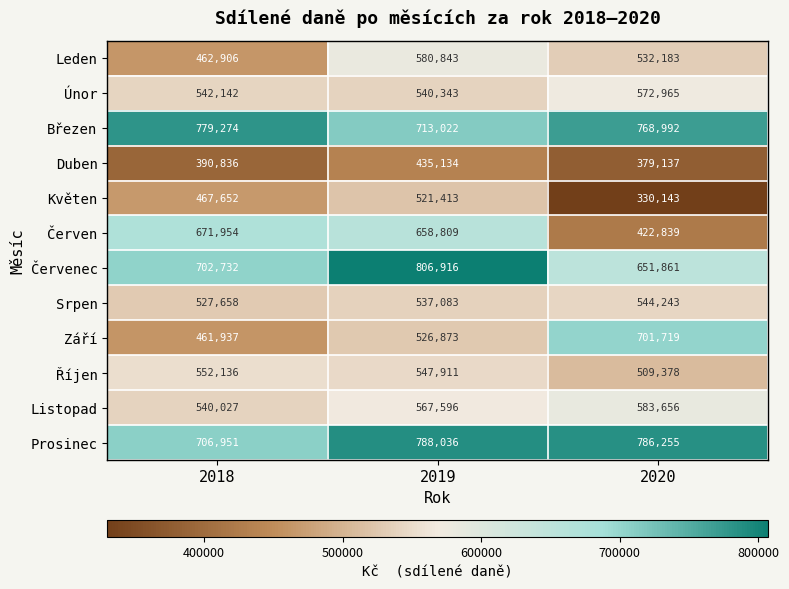

What is the difference between the highest and lowest values at 2019?

371782